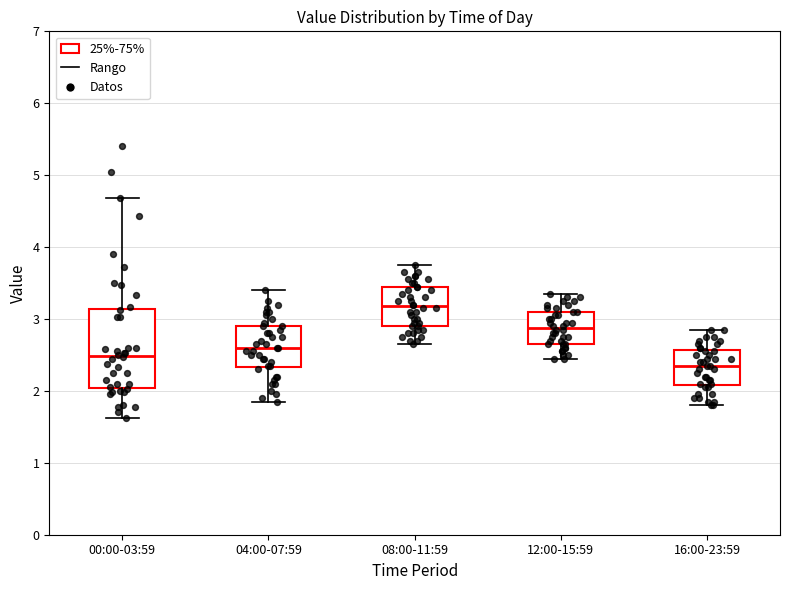

Where is the upper edge of the box for 16:00-23:59 on the y-axis? The values are not printed on the chart, so give them approximately, as read against the axis.

2.6